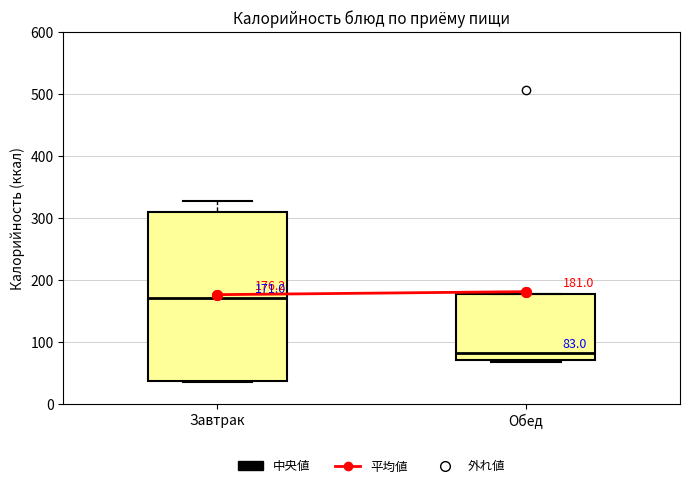

Which box is the tallest, from its lower edge to its upper edge?

Завтрак